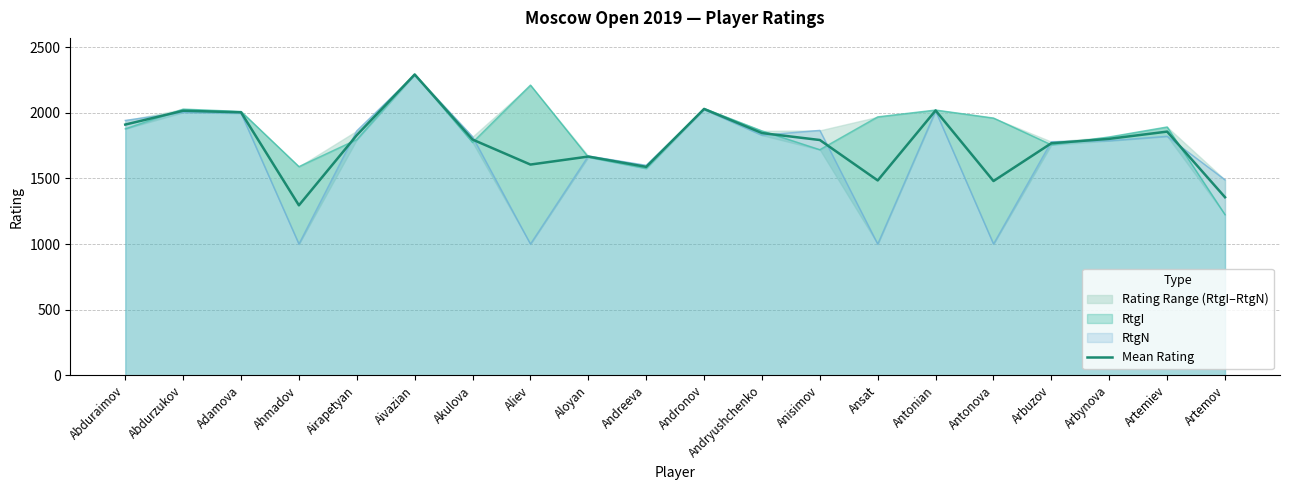

What is the minimum value for Mean Rating?

1295.0